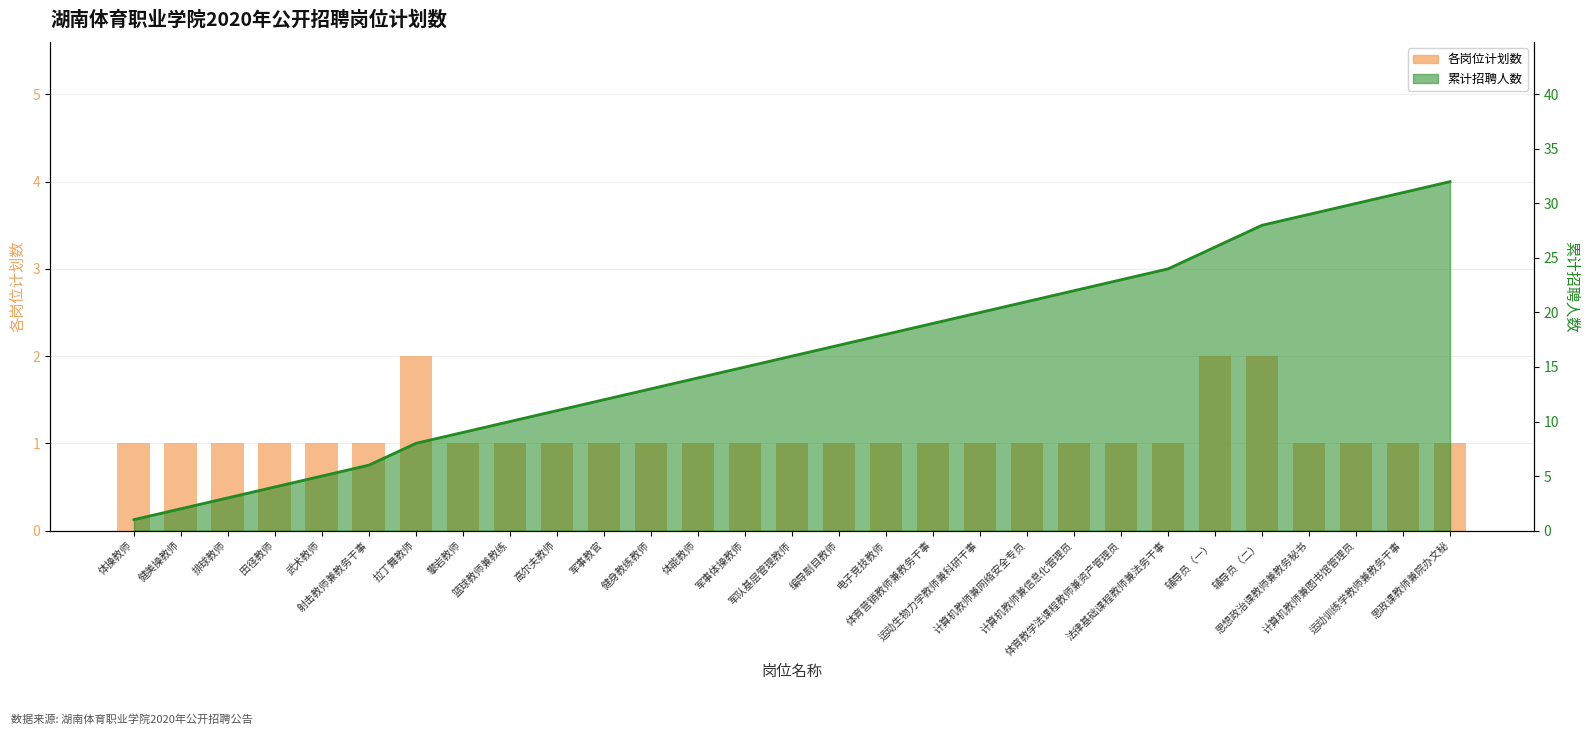

What is the label of the 13th bar from the left?

体能教师